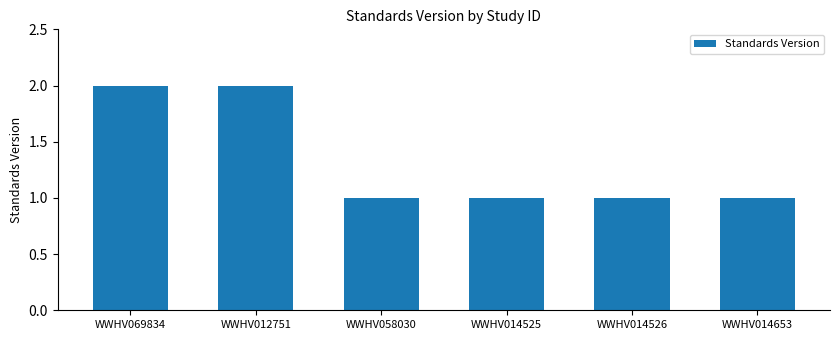

Which has a higher value, WWHV014526 or WWHV069834?

WWHV069834